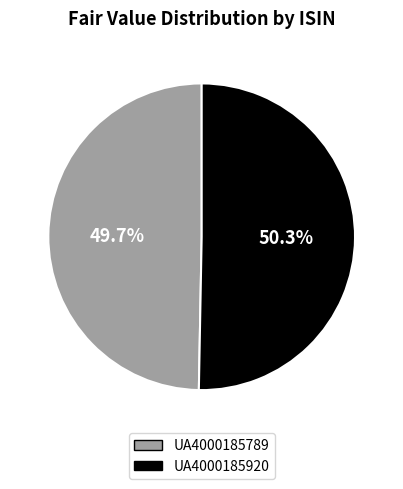

Count the number of slices in the pie.

2